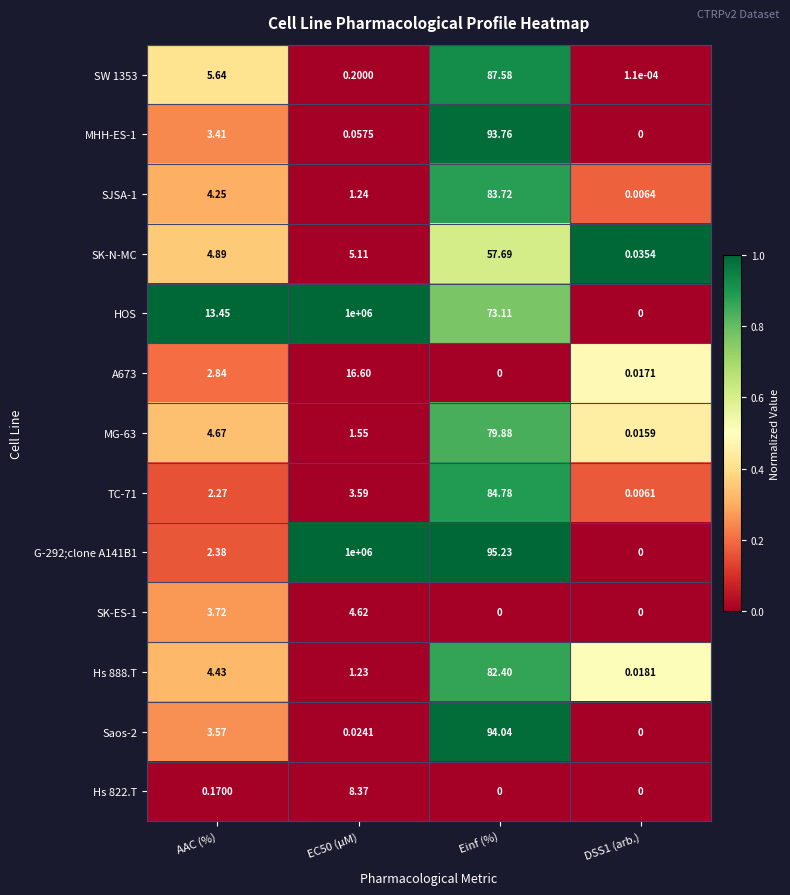

At which label is G-292;clone A141B1 closest to 500000?

Einf (%)